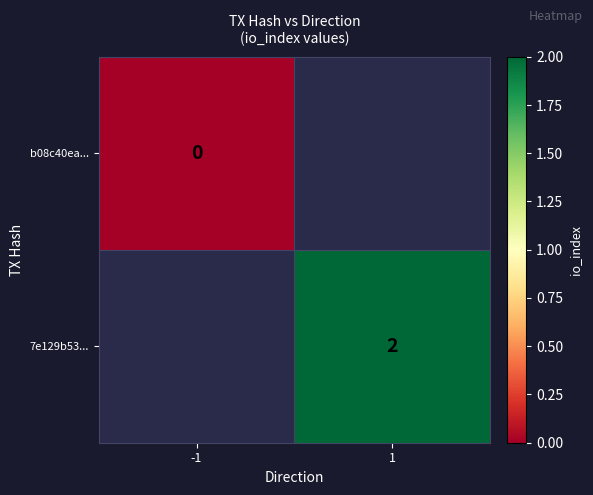

True or false: 7e129b53... has a value of 1 at 1.

False